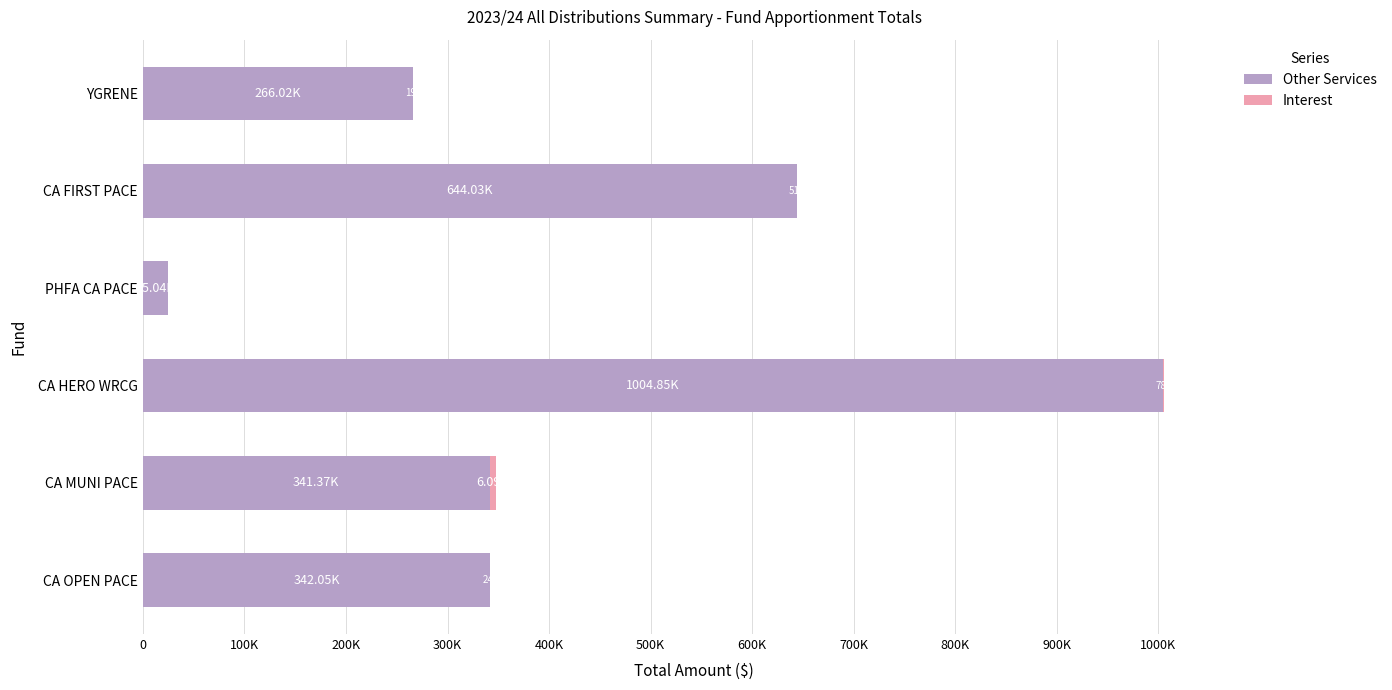

What is the sum of all Other Services values?

2623368.8